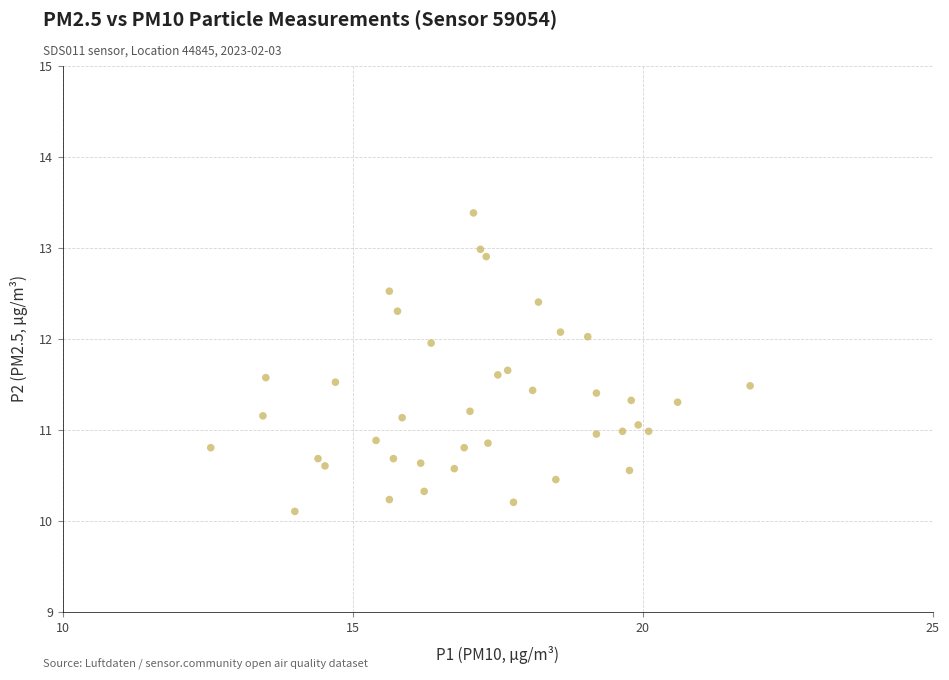

What is the range of Y values (max minus min)?

3.3